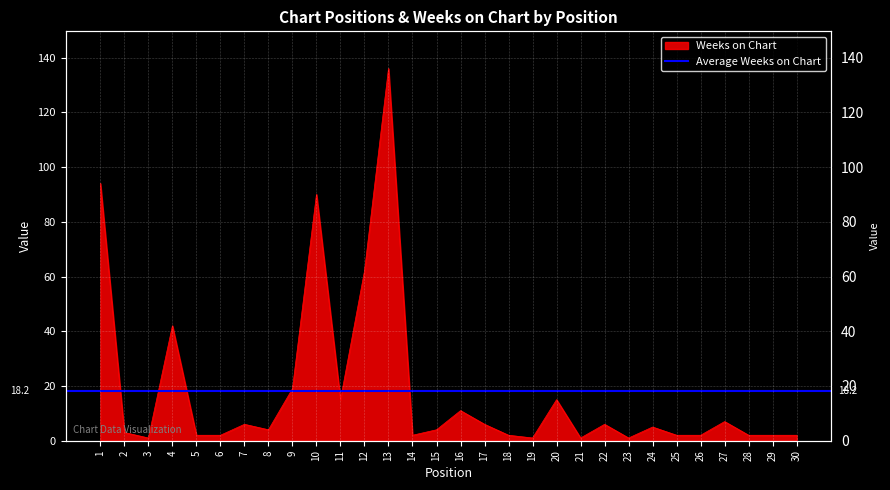

What is the value of the 29th point from the left?

2